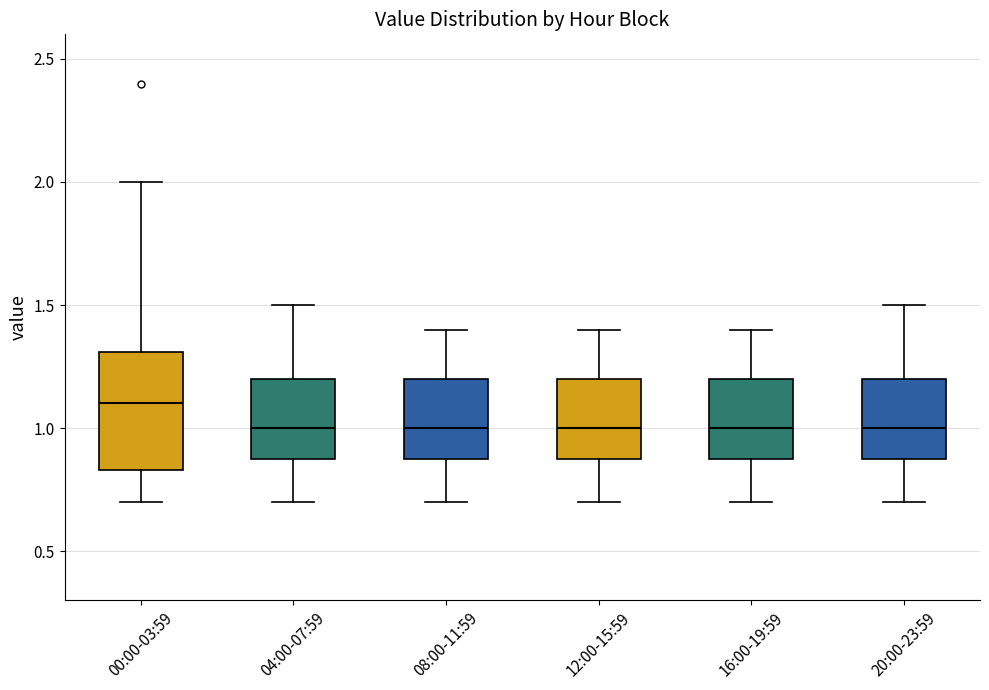

Which box has the highest median line?

00:00-03:59